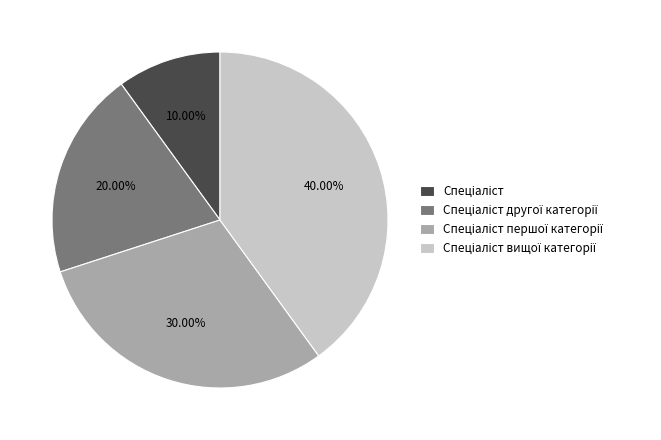

Is there a majority slice in this chart?

No